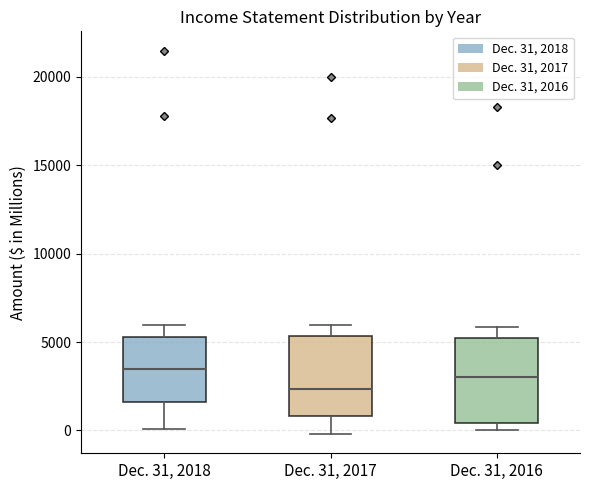

Where is the lower edge of the box for Dec. 31, 2017 on the y-axis? The values are not printed on the chart, so give them approximately, as read against the axis.

1000